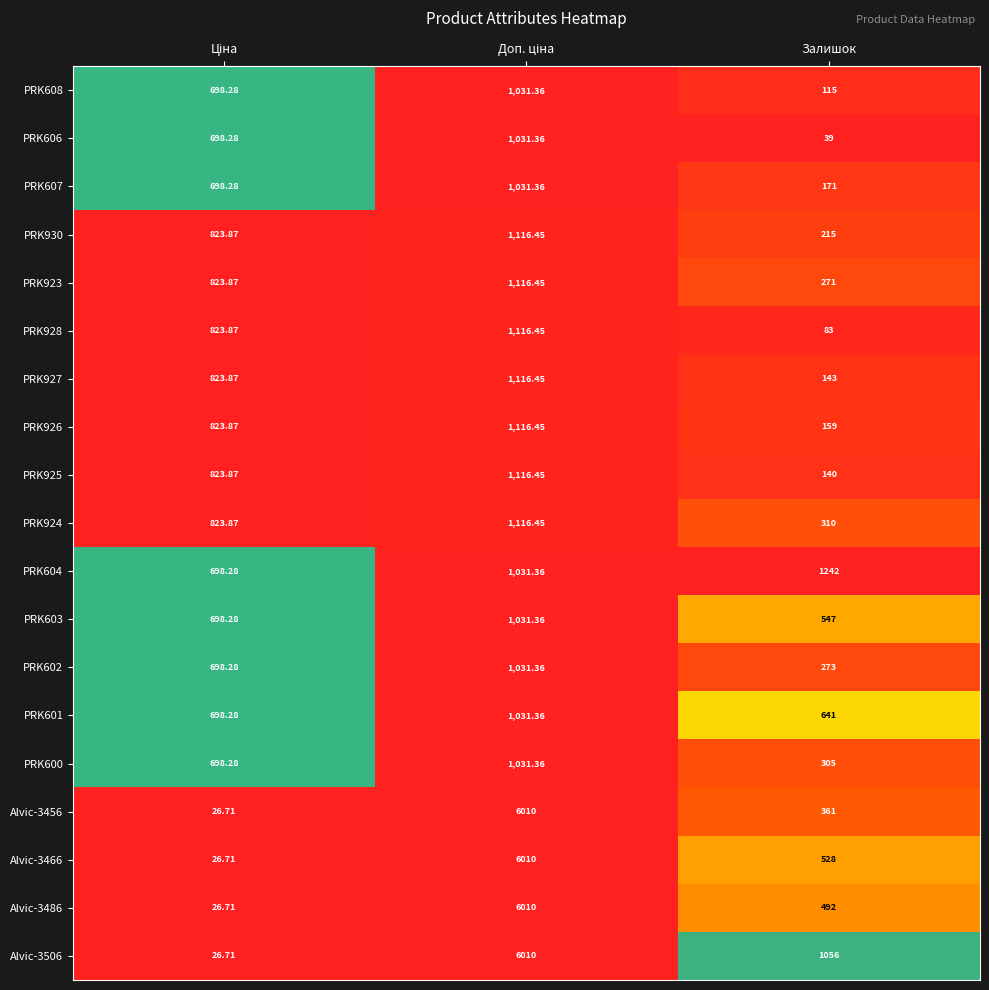

At which label does PRK607 reach its minimum?

Залишок